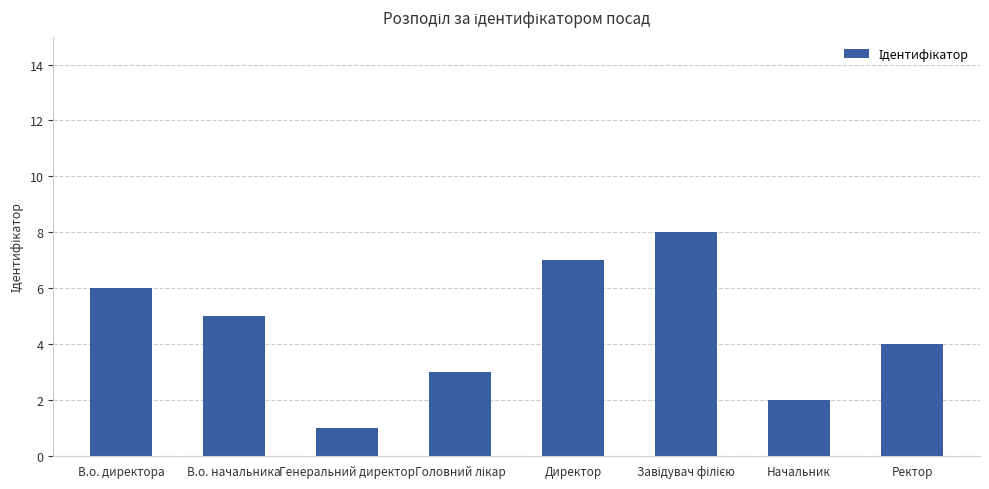

What is the difference between the maximum and minimum values?

7